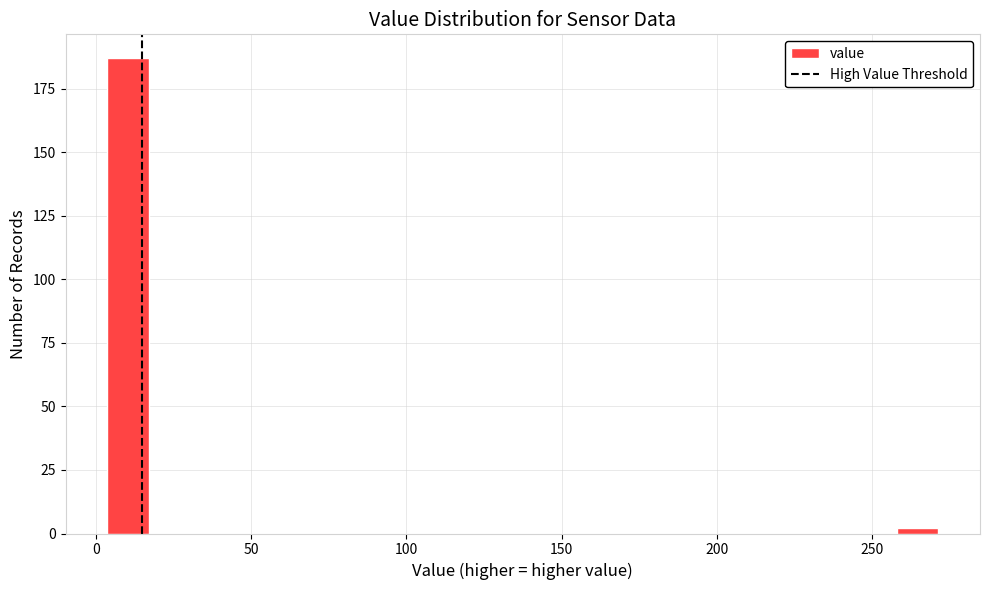

Around what value on the x-axis is the tallest bar? Give the approximate position of its centre, as read against the axis.

10